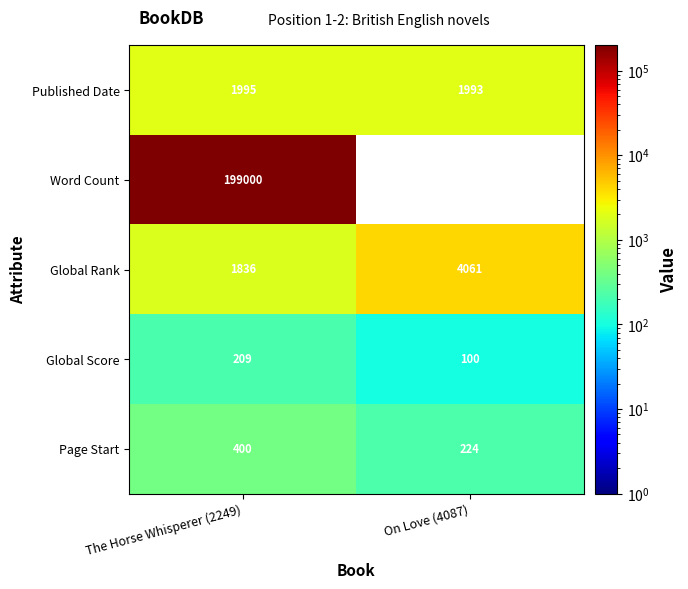

Which has a higher value, On Love (4087) or The Horse Whisperer (2249)?

The Horse Whisperer (2249)